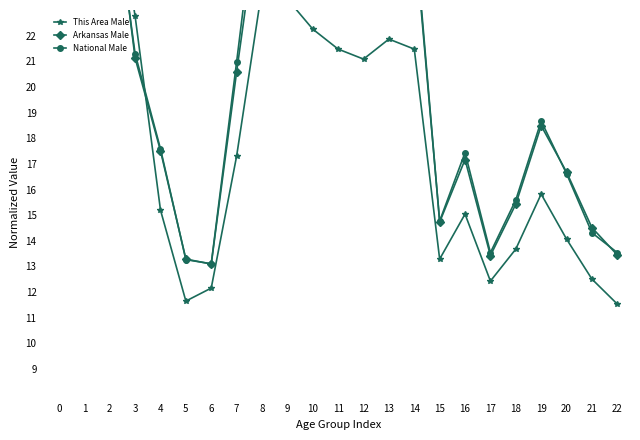

What is the spread (max minus min) of values at 15?

1.5